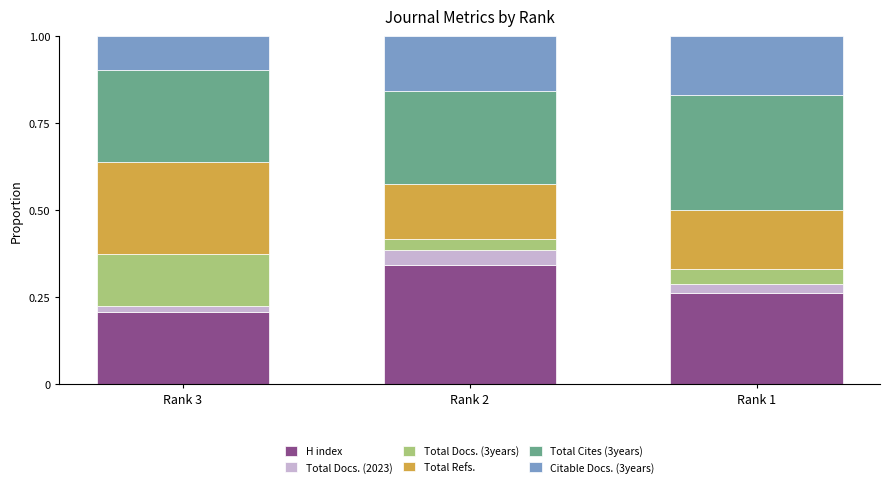

Is it true that H index equals 0.2 at Rank 3?

True